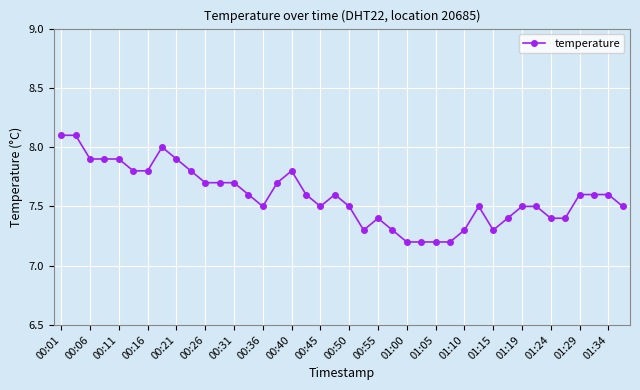

What is the maximum value shown in the chart?

8.1